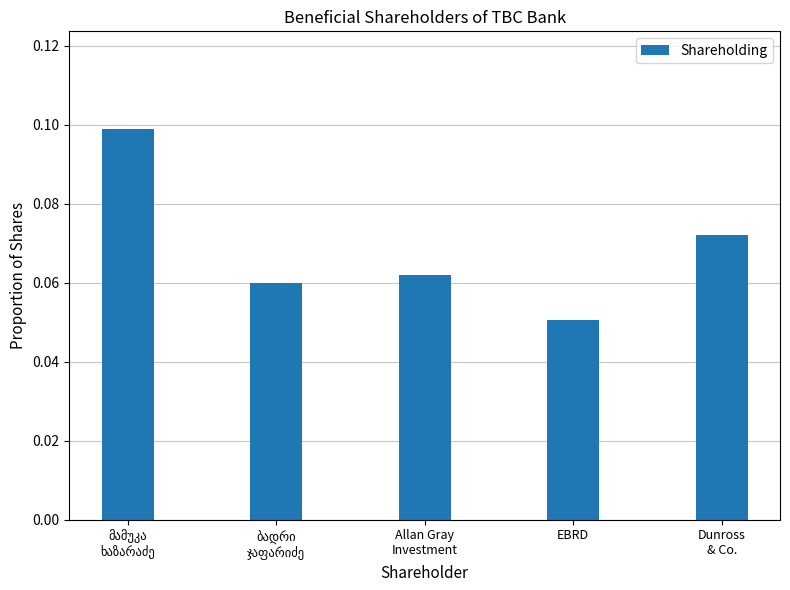

How many values are between 0 and 1?

5